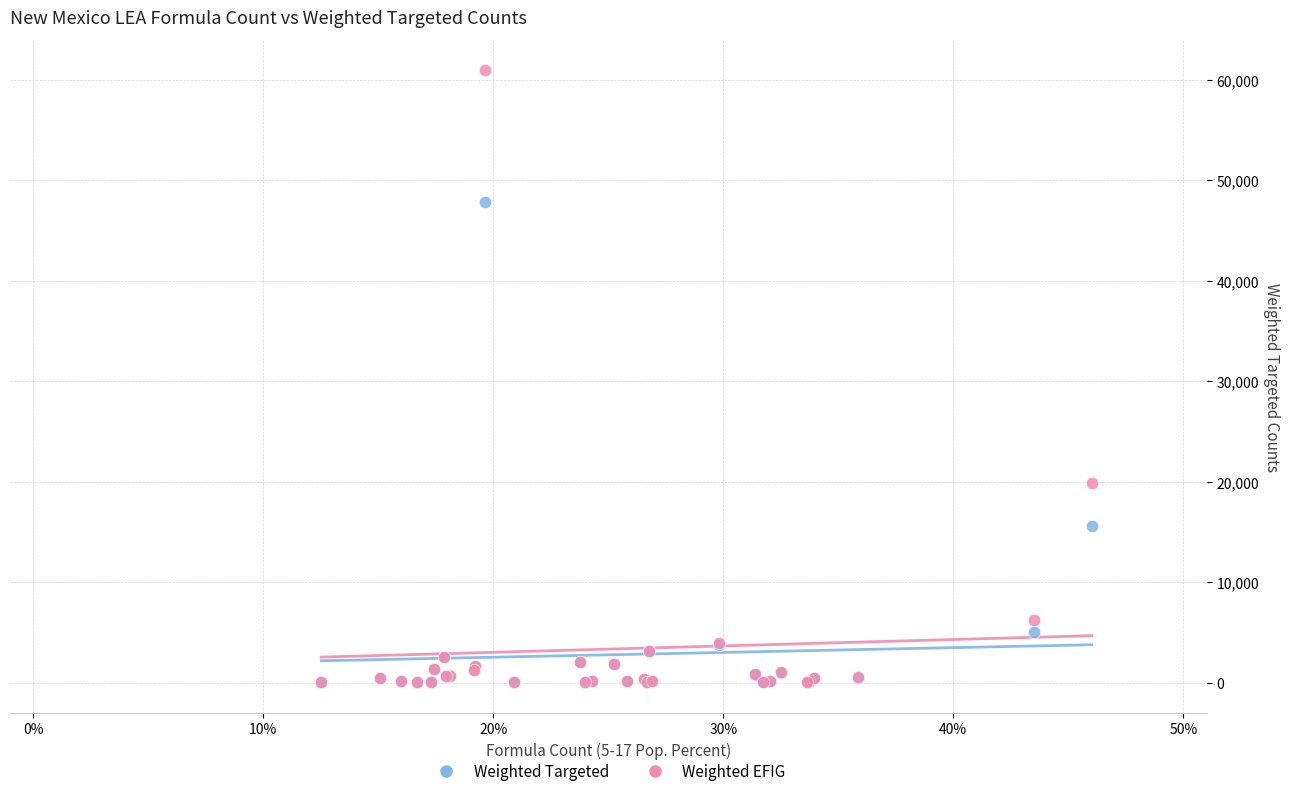

Across all series, what Y value is closest to 30487?

19825.0